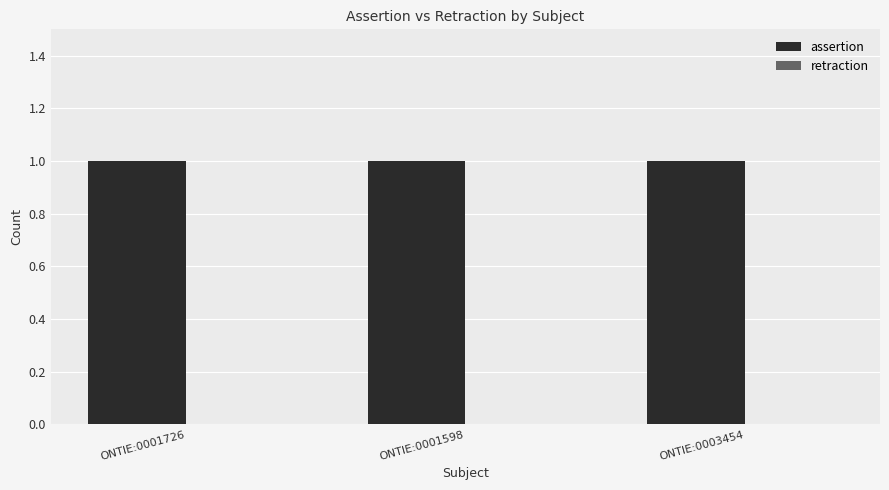

Reading left to right, list all the values displayed in this chart.

assertion: 1	1	1
retraction: 0	0	0